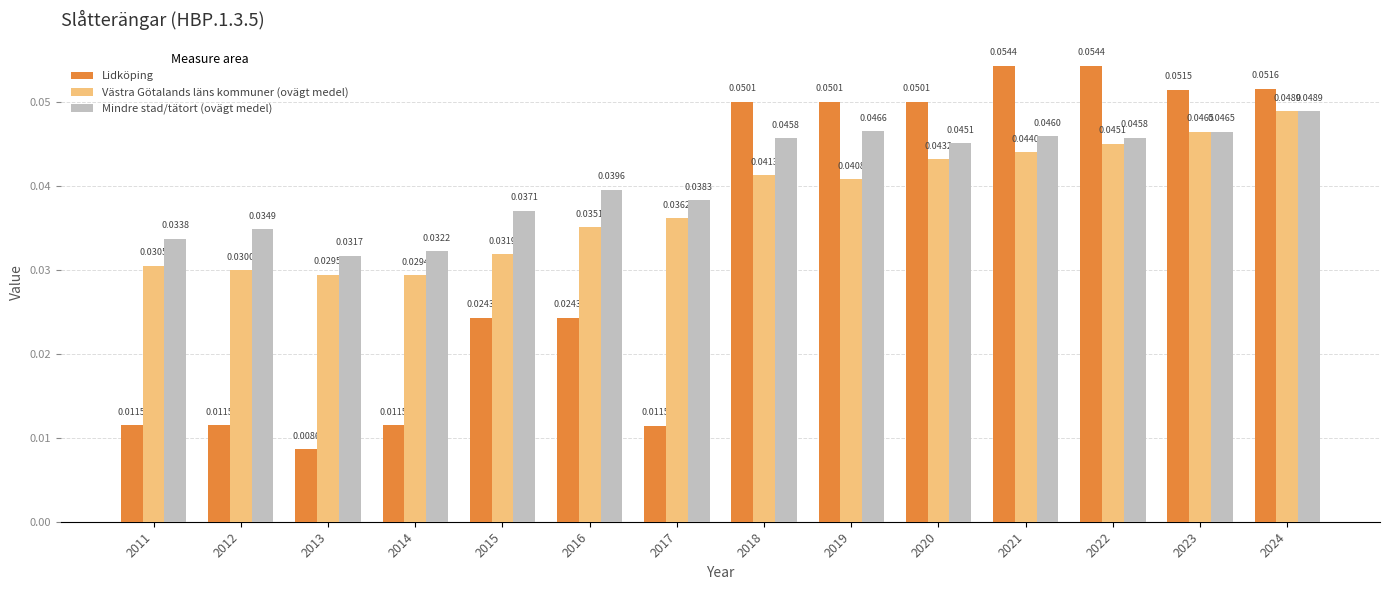

At which label does Västra Götalands läns kommuner (ovägt medel) reach its minimum?

2014